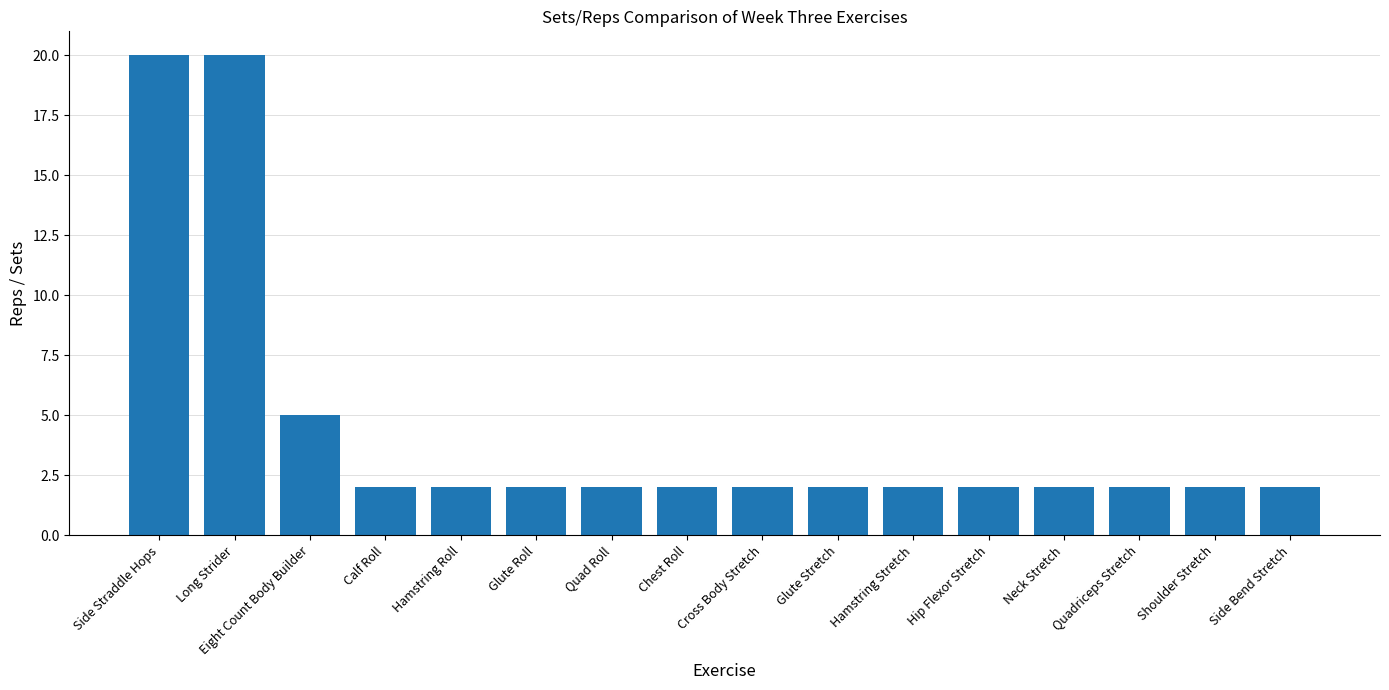

Does the chart contain stacked bars?

No